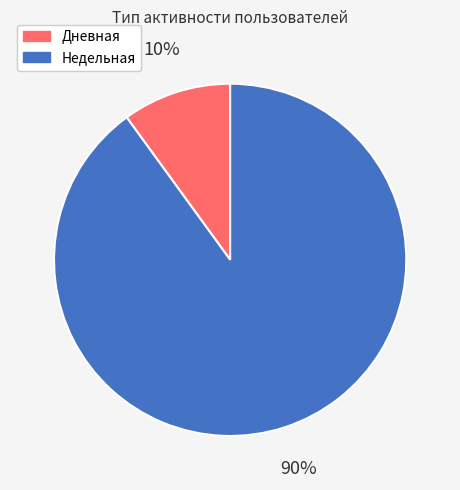

What is the largest slice in the pie chart?

Недельная